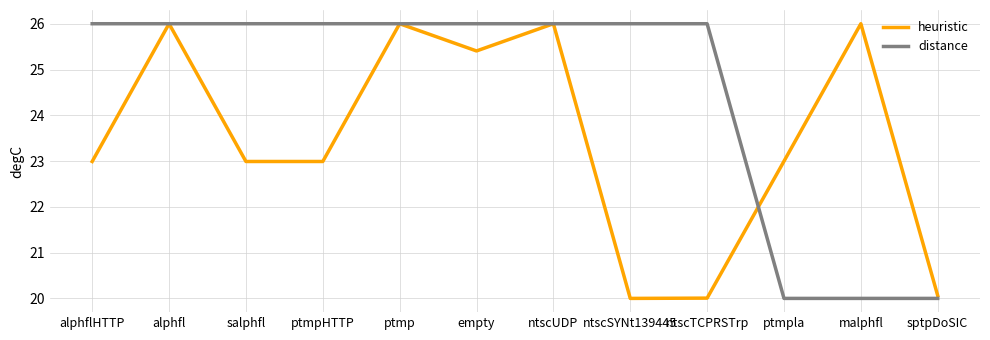

Does the chart display data point markers on the line(s)?

No